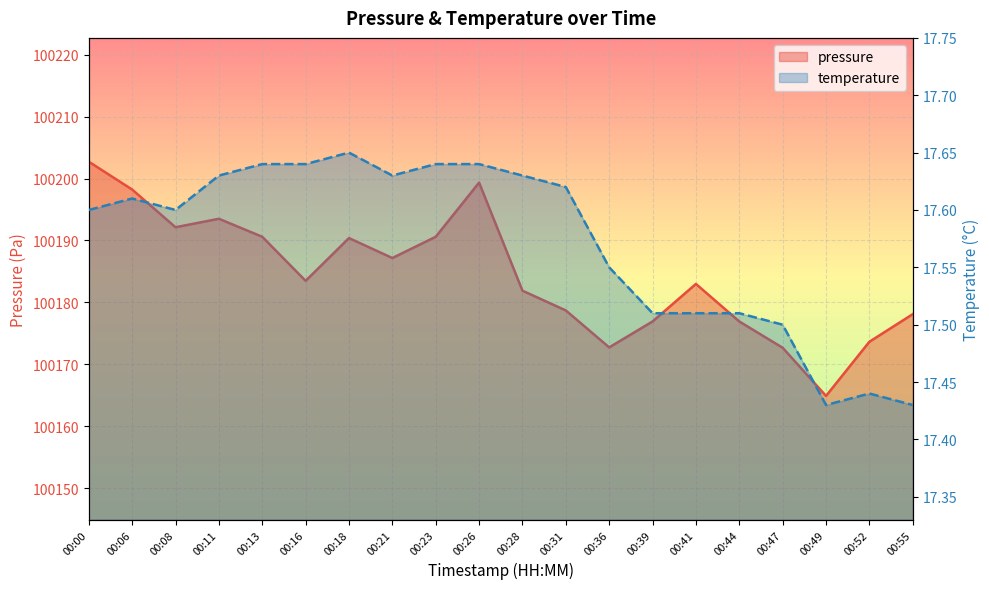

In pressure, how many points are higher than both neighbors (excluding endpoints)?

4